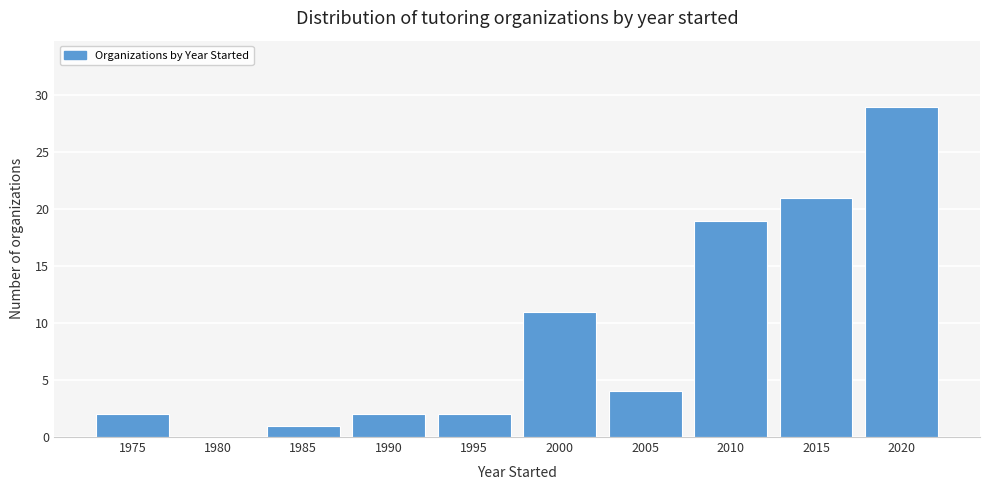

Reading left to right, transcribe all the data shown in this chart.

1975=2	1980=0	1985=1	1990=2	1995=2	2000=11	2005=4	2010=19	2015=21	2020=29